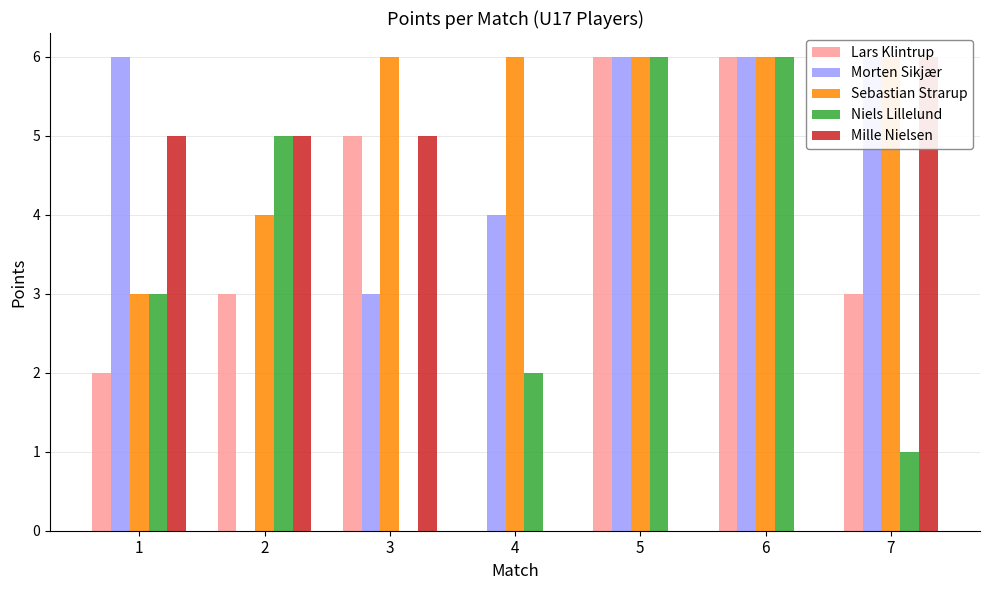

At how many categories does at least one series exceed 1?

7